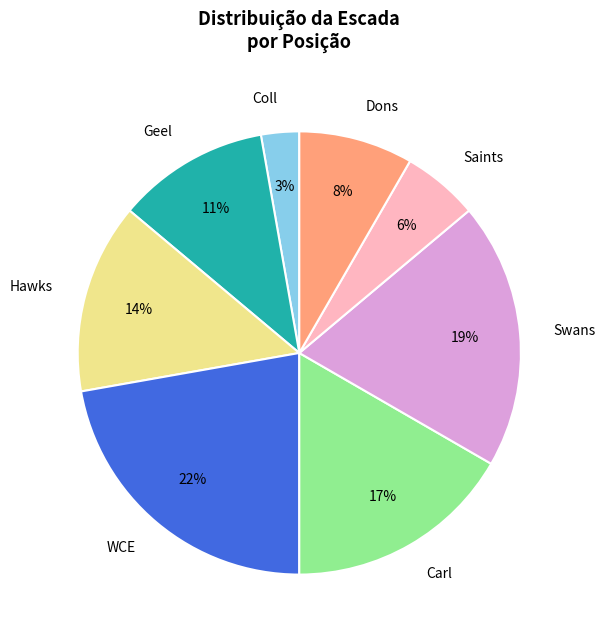

True or false: Carl accounts for 9% of the total.

False